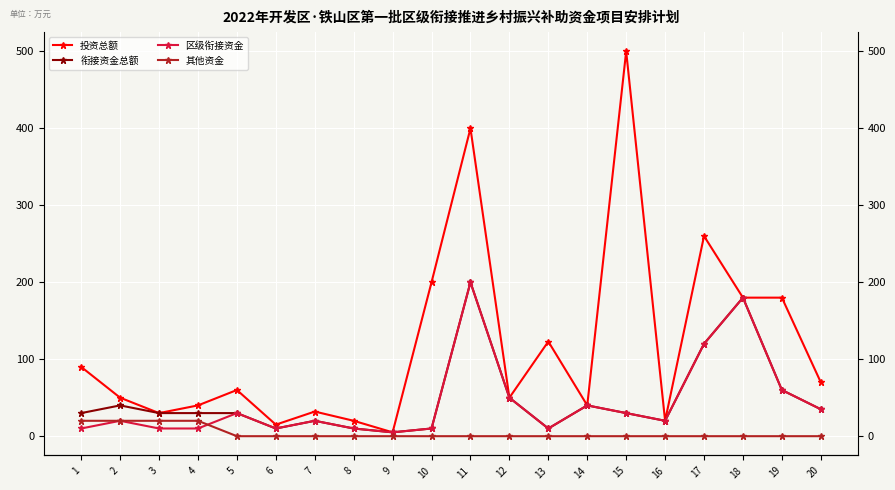

Reading left to right, list all the values displayed in this chart.

投资总额: 90	50	30	40	60	15	32	20	5	200	400	50	123	40	500	20	260	180	180	70
衔接资金总额: 30	40	30	30	30	10	20	10	5	10	200	50	10	40	30	20	120	180	60	35
区级衔接资金: 10	20	10	10	30	10	20	10	5	10	200	50	10	40	30	20	120	180	60	35
其他资金: 20	20	20	20	0	0	0	0	0	0	0	0	0	0	0	0	0	0	0	0